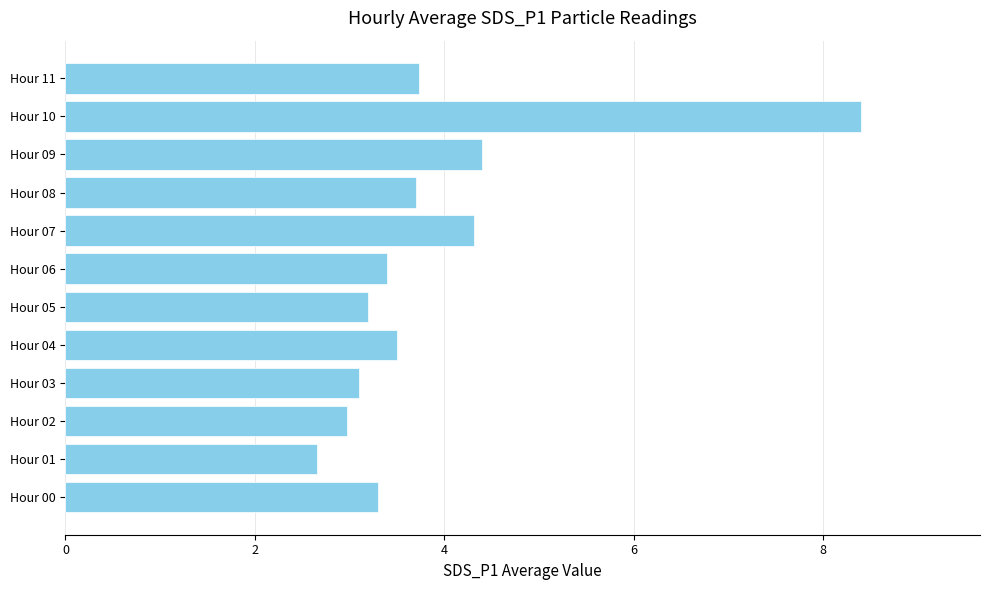

How many categories are shown in the chart?

12